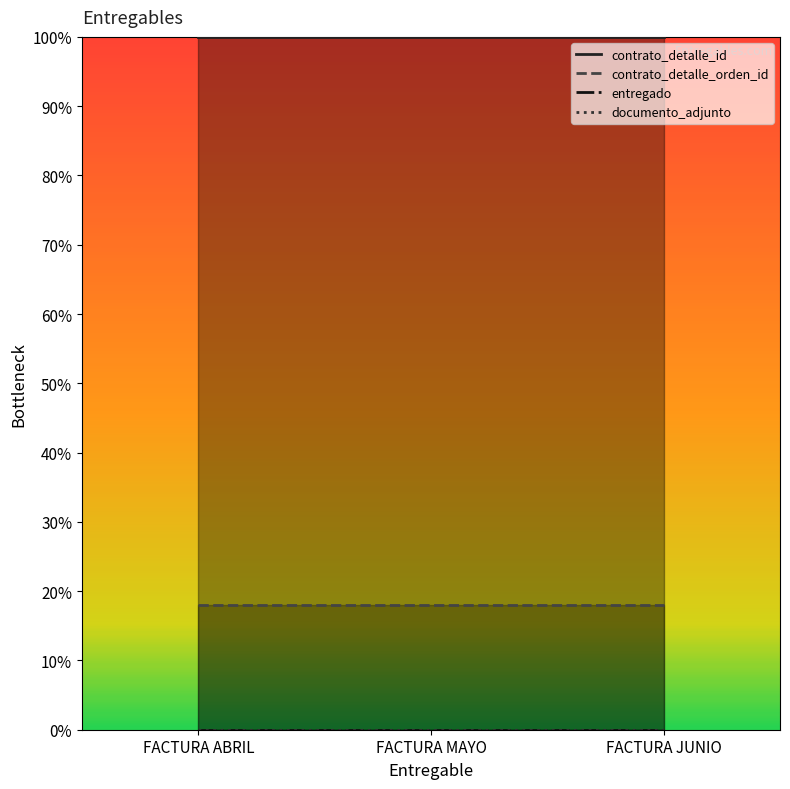

Is it true that documento_adjunto equals 0.0 at FACTURA ABRIL?

True